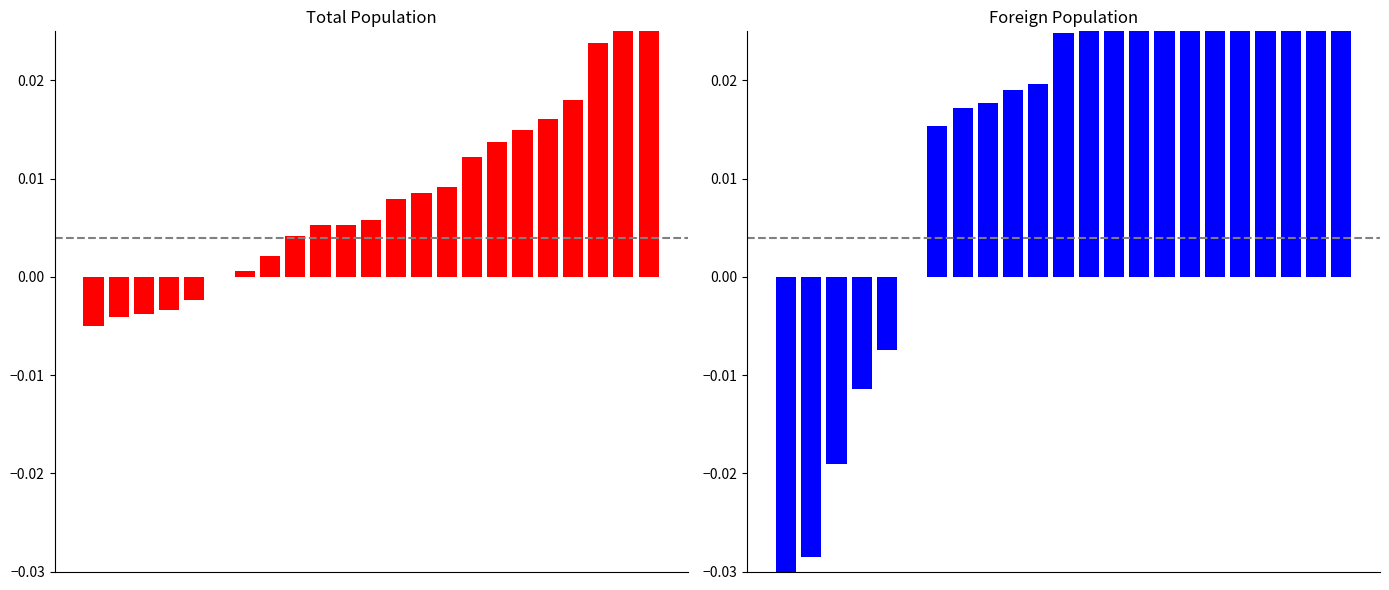

The value of Foreign population at 6 is 0.0. True or false?

False